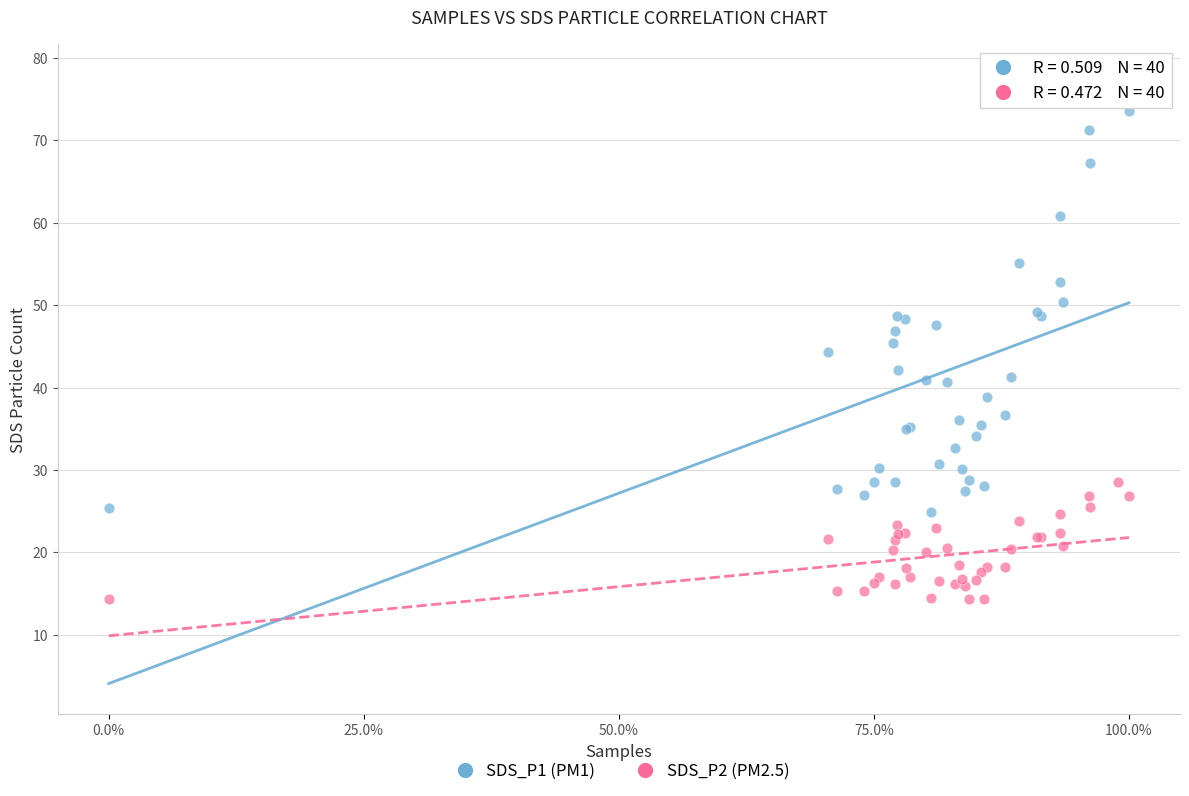

Which series reaches the minimum Y coordinate?

SDS_P2 (PM2.5)